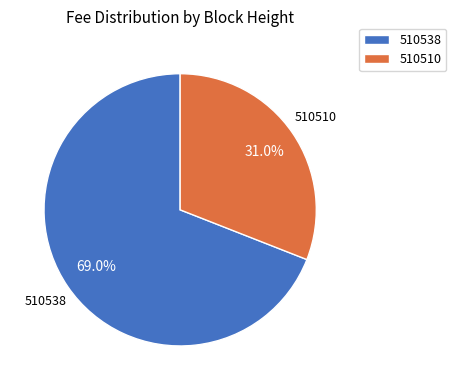

What is the largest slice in the pie chart?

510538